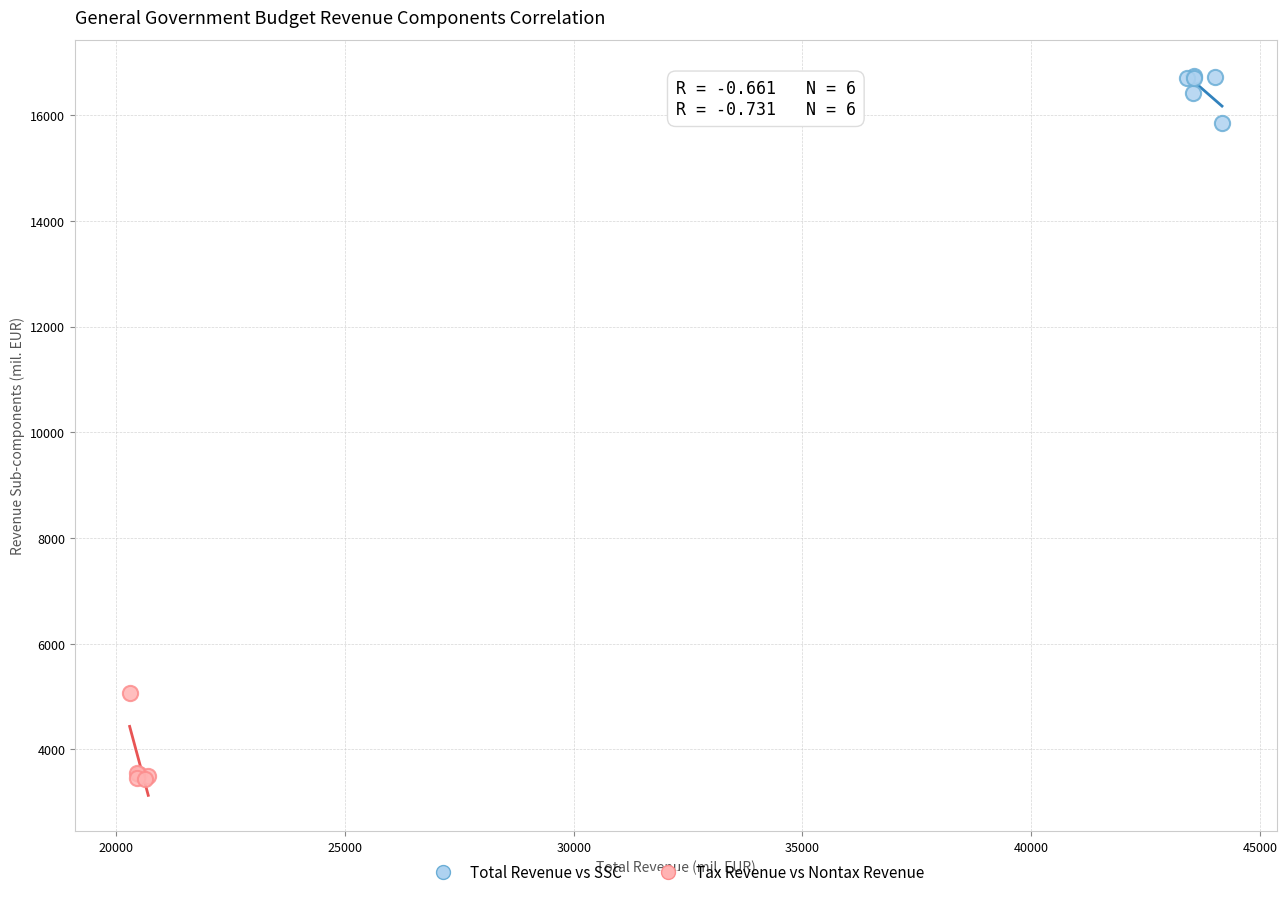

What are all the series names shown in the legend?

Total Revenue vs SSC, Tax Revenue vs Nontax Revenue